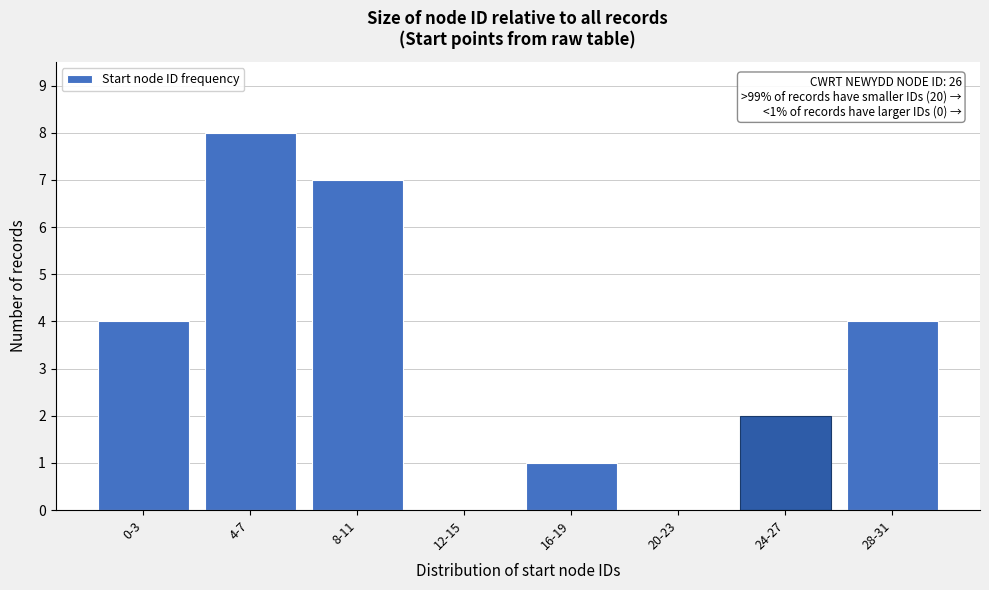

Reading left to right, list all the values displayed in this chart.

0-3=4	4-7=8	8-11=7	12-15=0	16-19=1	20-23=0	24-27=2	28-31=4